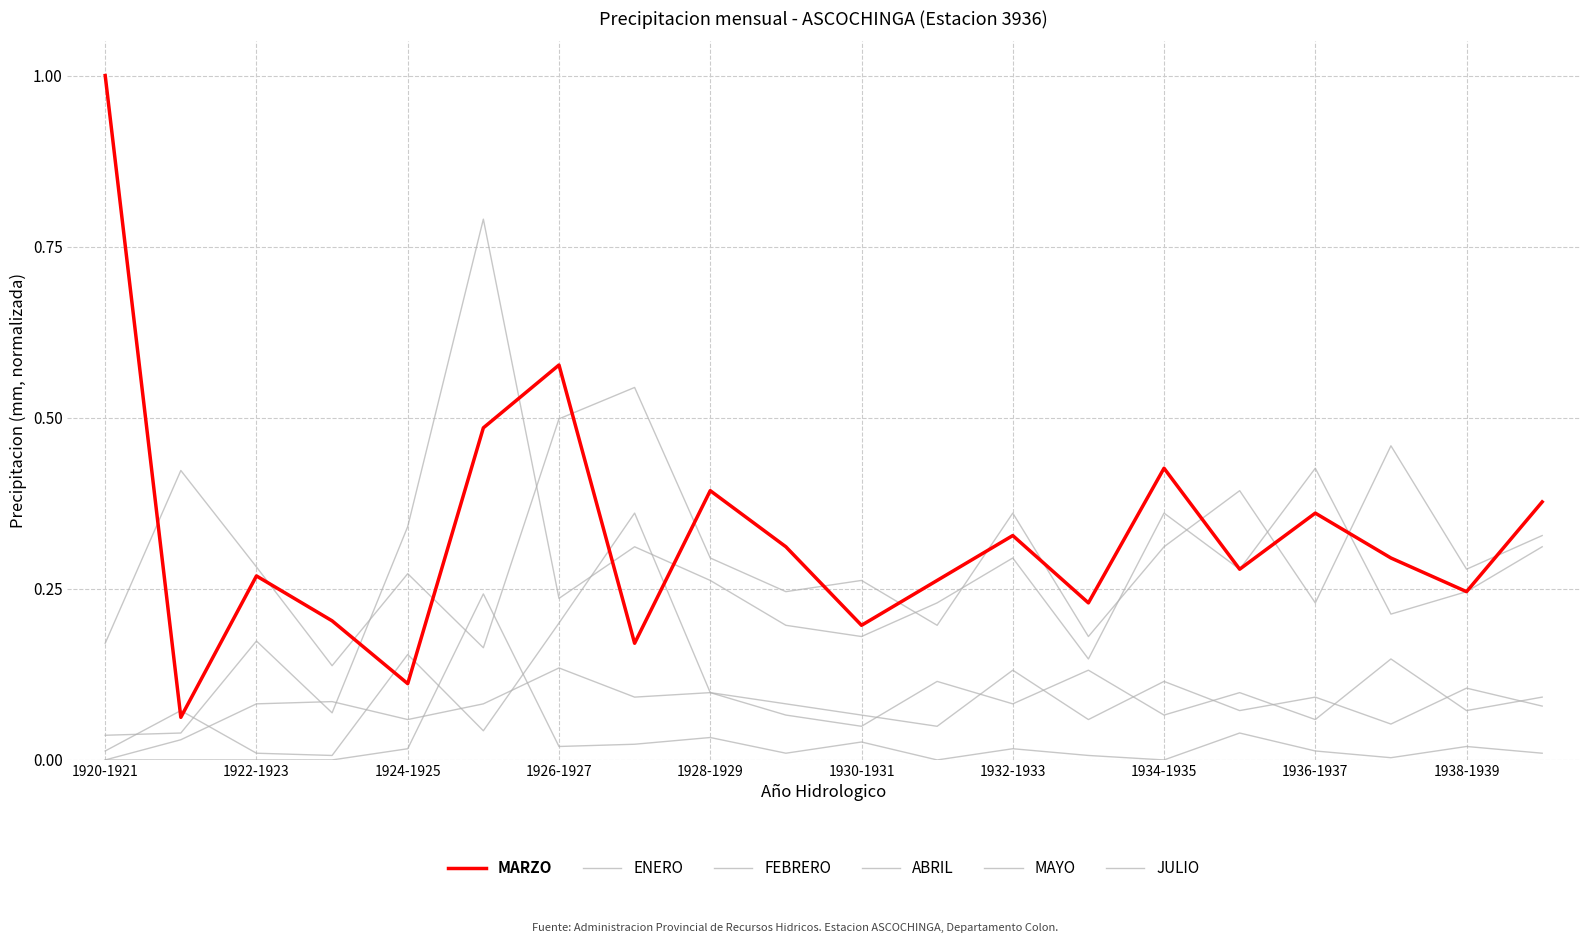

How many lines are shown in the chart?

6